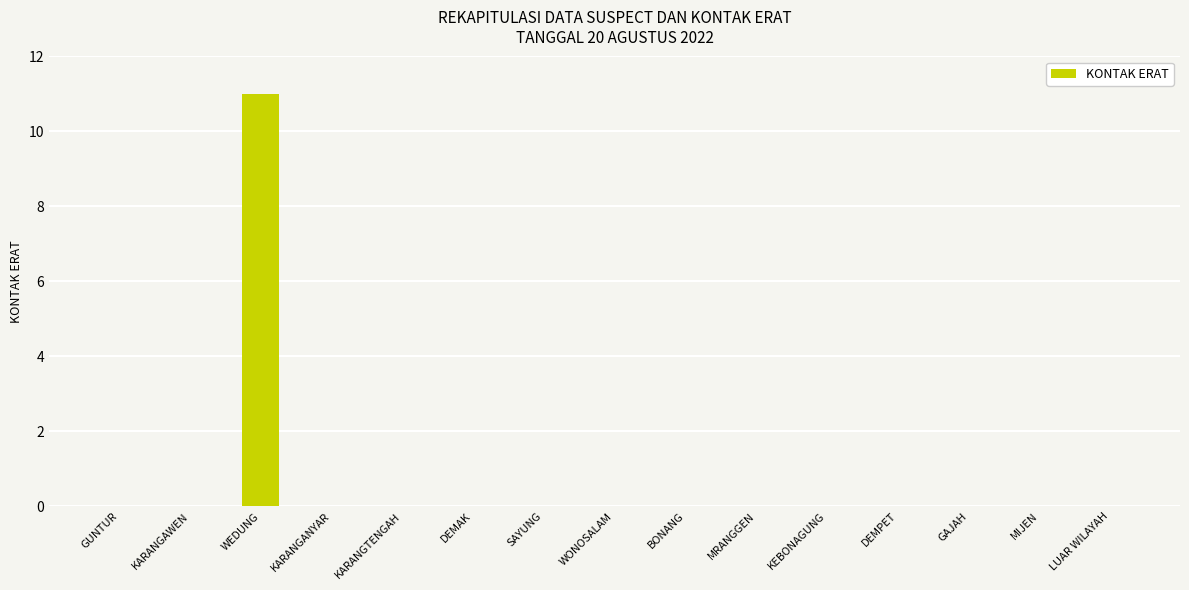

How many series are shown in this chart?

1